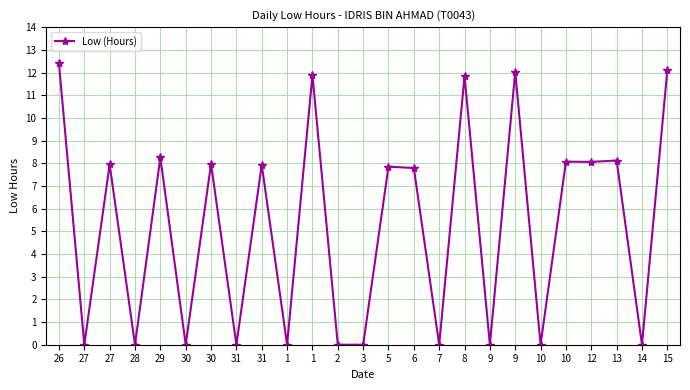

List the labels in order of value, smallest first.

27, 28, 30, 31, 1, 2, 3, 7, 9, 10, 14, 6, 5, 31, 27, 30, 12, 10, 13, 29, 8, 1, 9, 15, 26